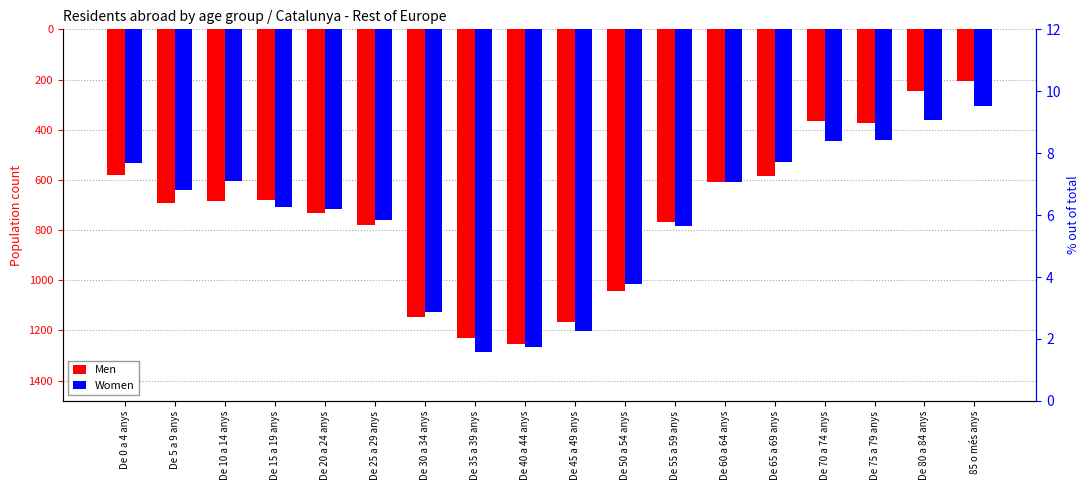

Rank the series at De 40 a 44 anys from lowest to highest value.

Women, Men